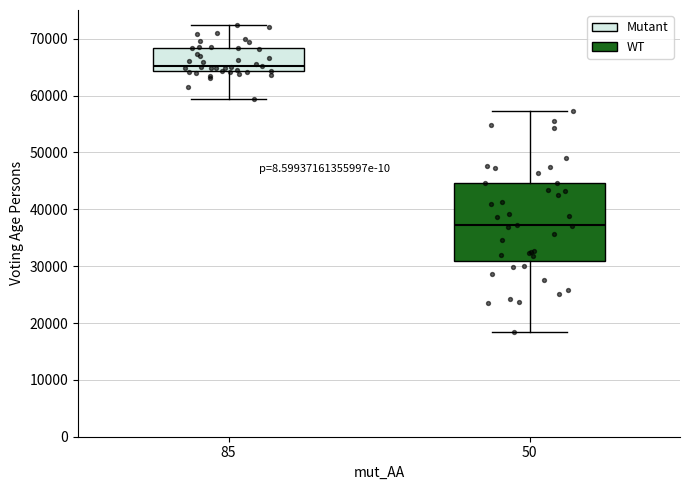

Where does the lower whisker of the box at x = 85 end on the y-axis? The values are not printed on the chart, so give them approximately, as read against the axis.

59000